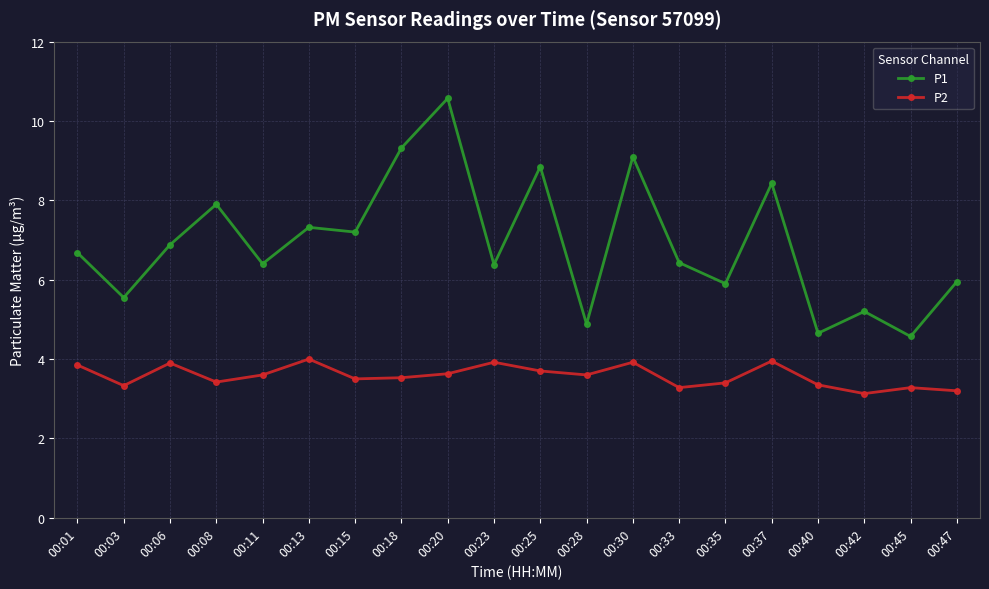

List the series in order of their overall mean, highest first.

P1, P2